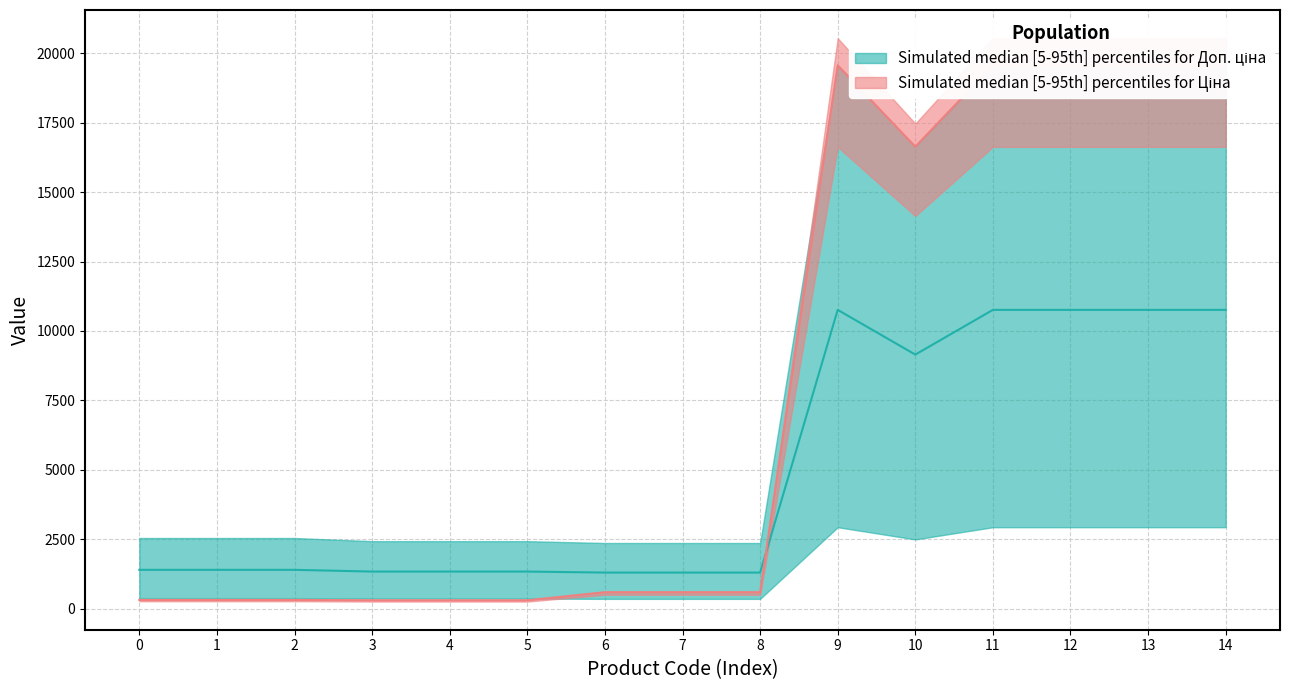

What is the value of the Доп. ціна point at the 5th from the left?

1338.0